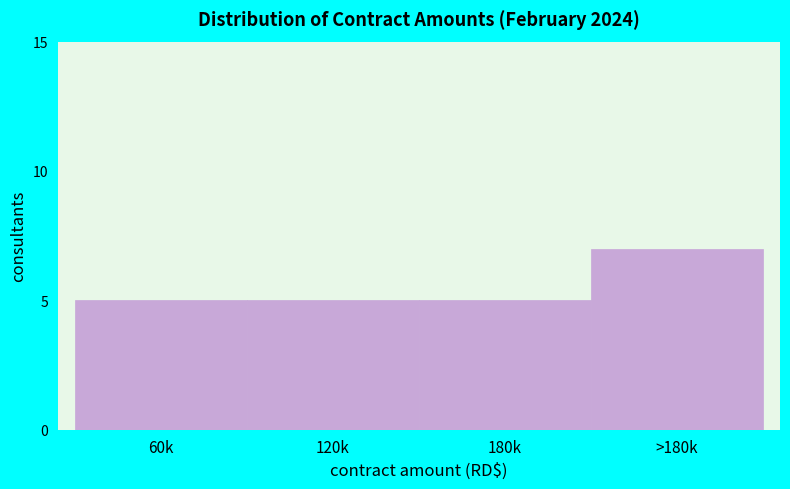

Reading right to left, transcribe all the data shown in this chart.

7	5	5	5